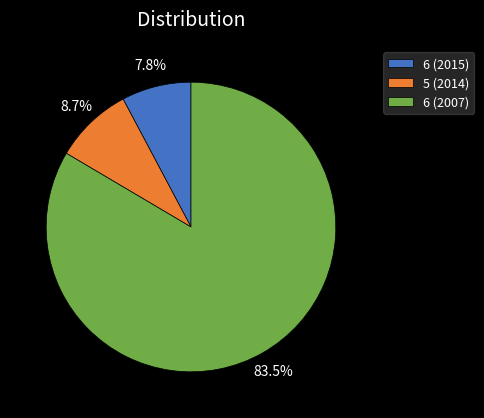

How many segments does this pie chart have?

3